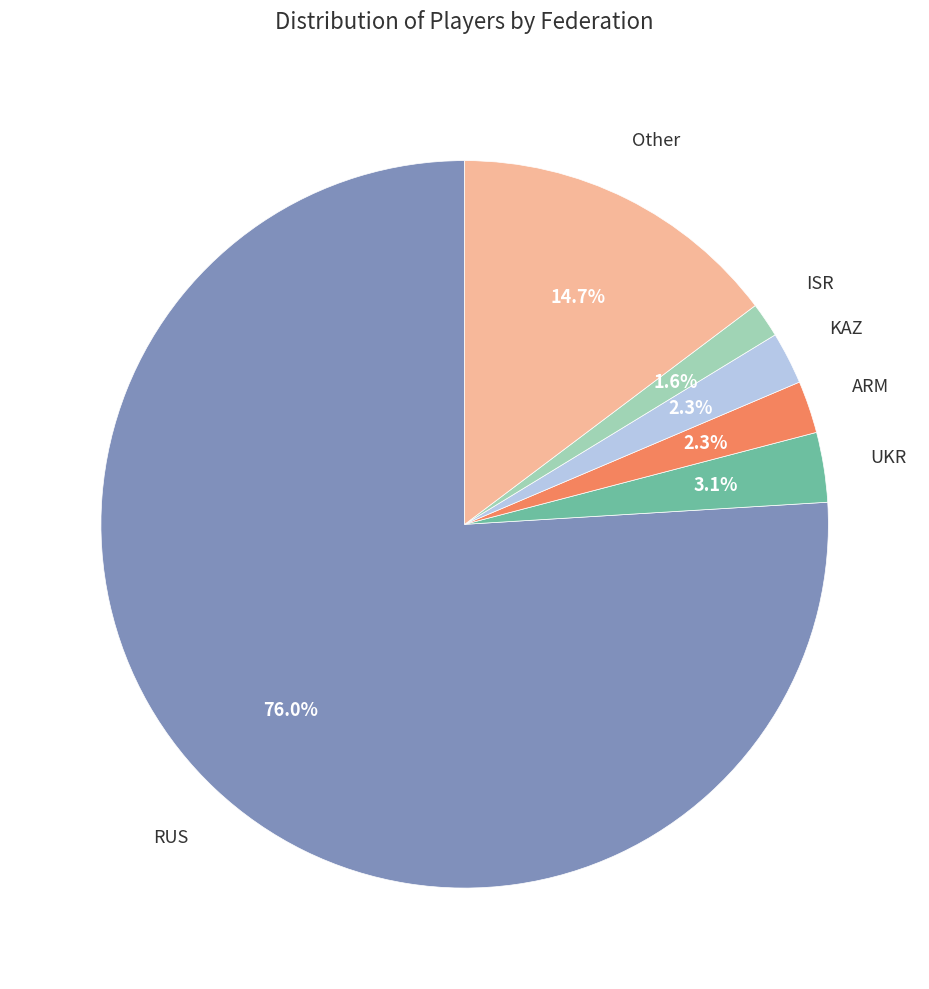

Is there a majority slice in this chart?

Yes